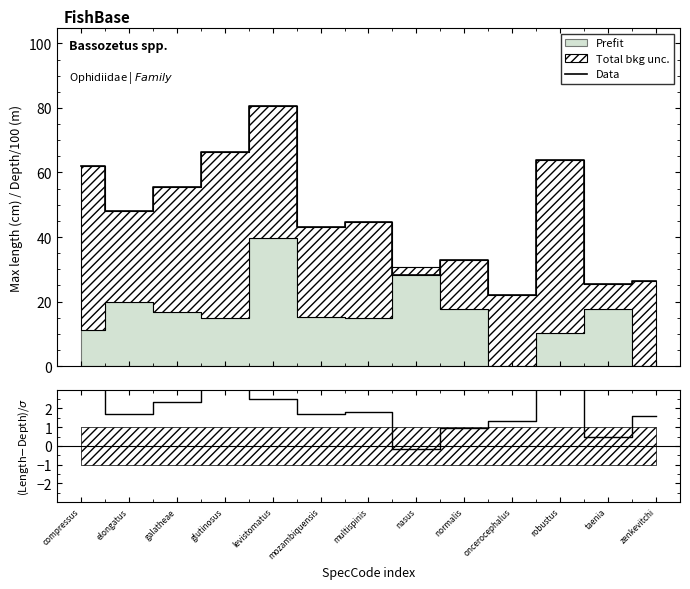

What is the value of the Data point at the 9th from the left?

32.9